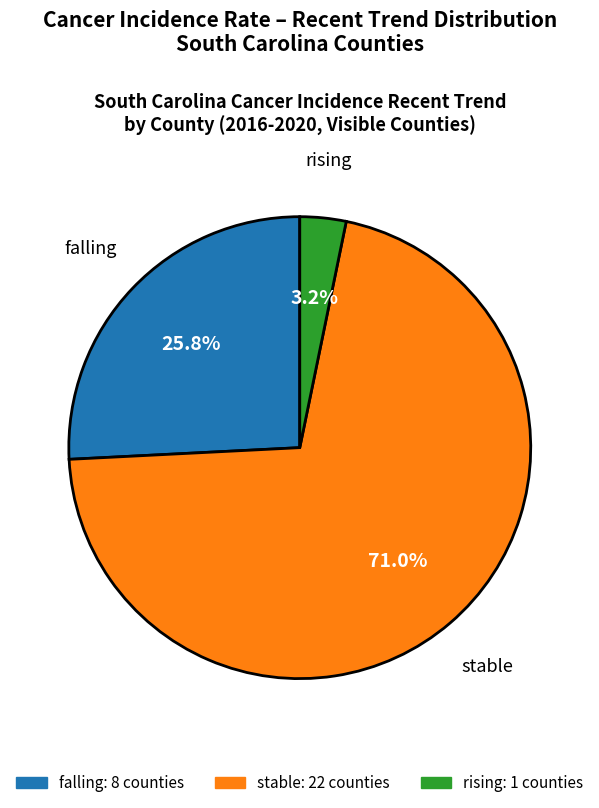

Count the number of slices in the pie.

3